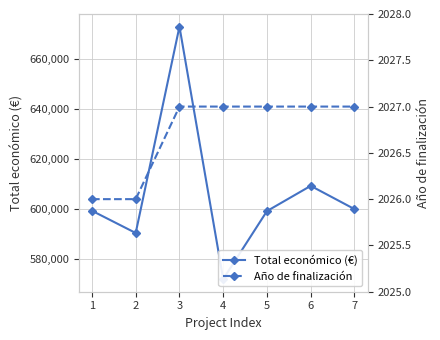

Which has a higher value, 4 or 5?

5